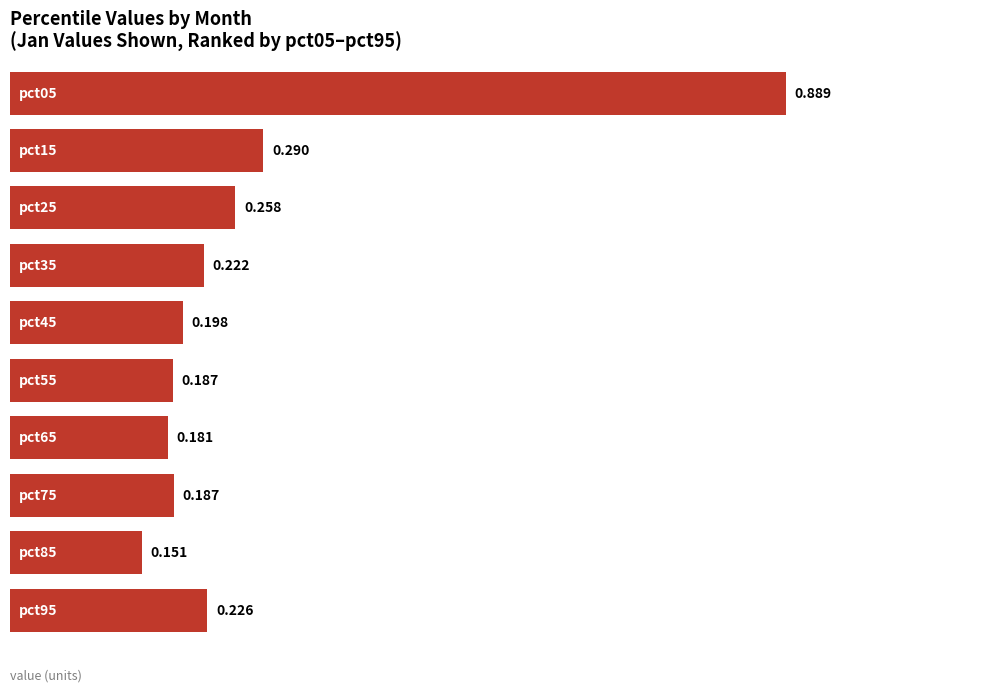

How many values are between 0 and 1?

10